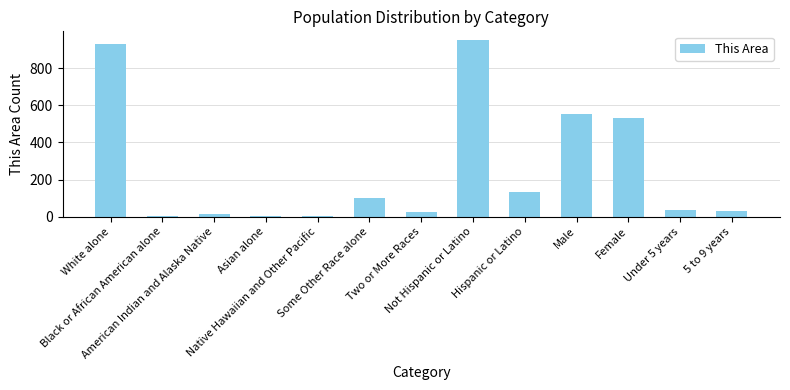

Between Two or More Races and American Indian and Alaska Native, which is larger?

Two or More Races